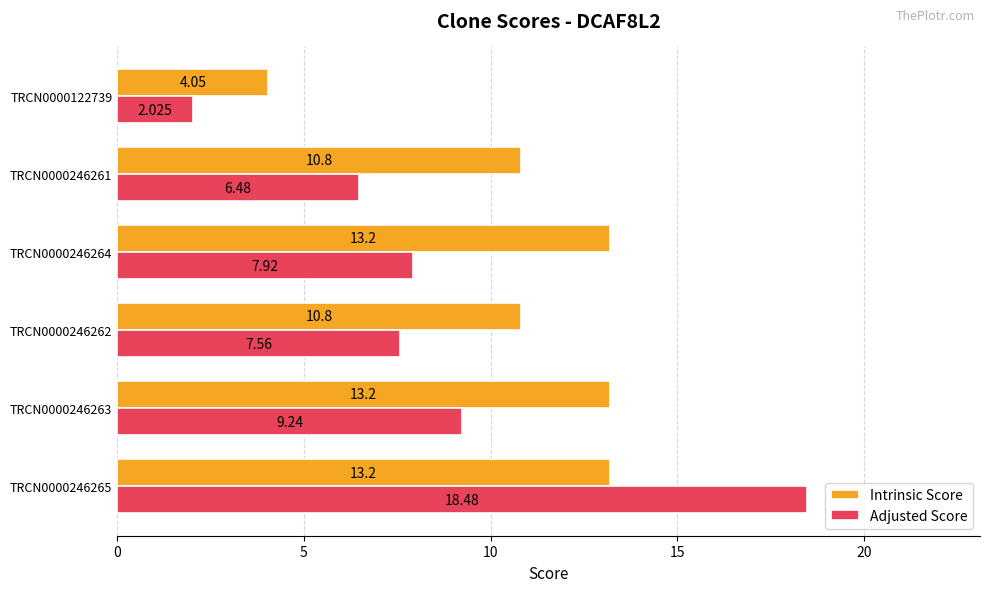

Which series has the widest spread of values?

Adjusted Score